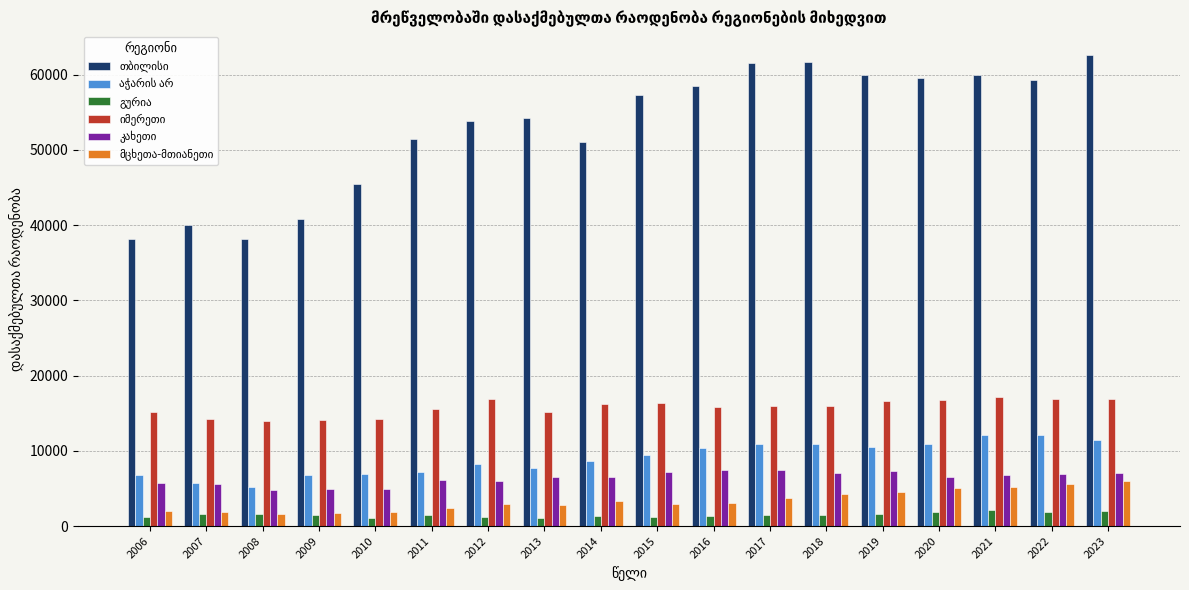

At how many categories does at least one series exceed 54870?

9